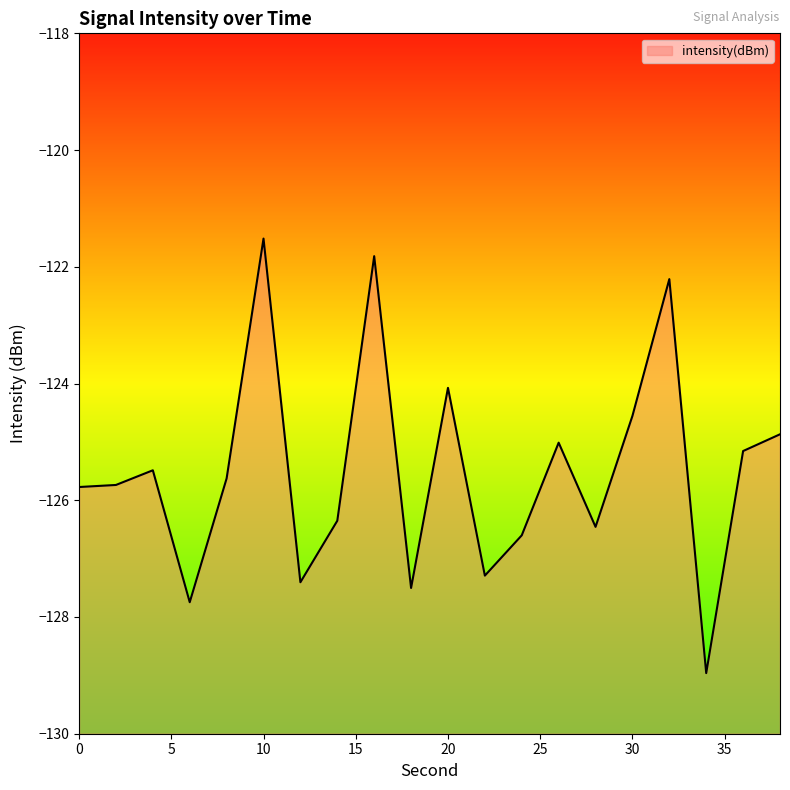

List the labels in order of value, smallest first.

34, 6, 18, 12, 22, 24, 28, 14, 0, 2, 8, 4, 36, 26, 38, 30, 20, 32, 16, 10